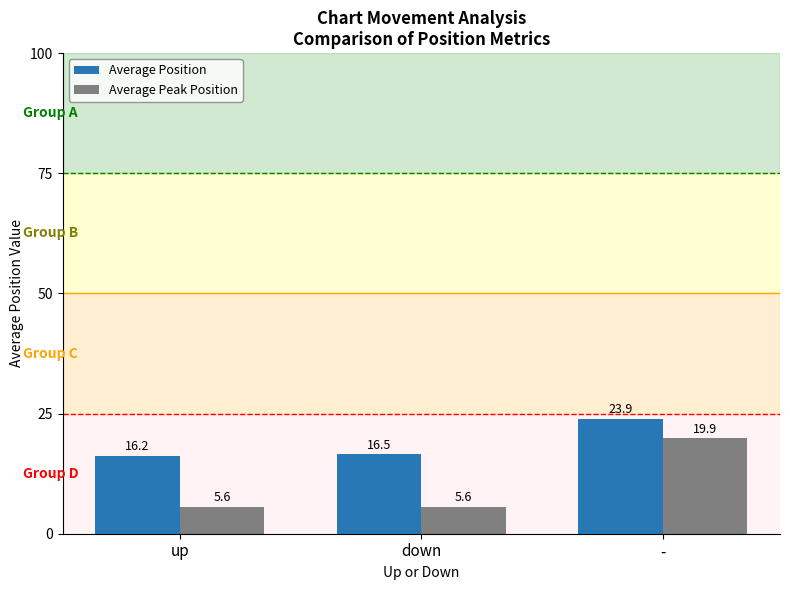

List the labels in order of Average Position value, largest first.

-, down, up